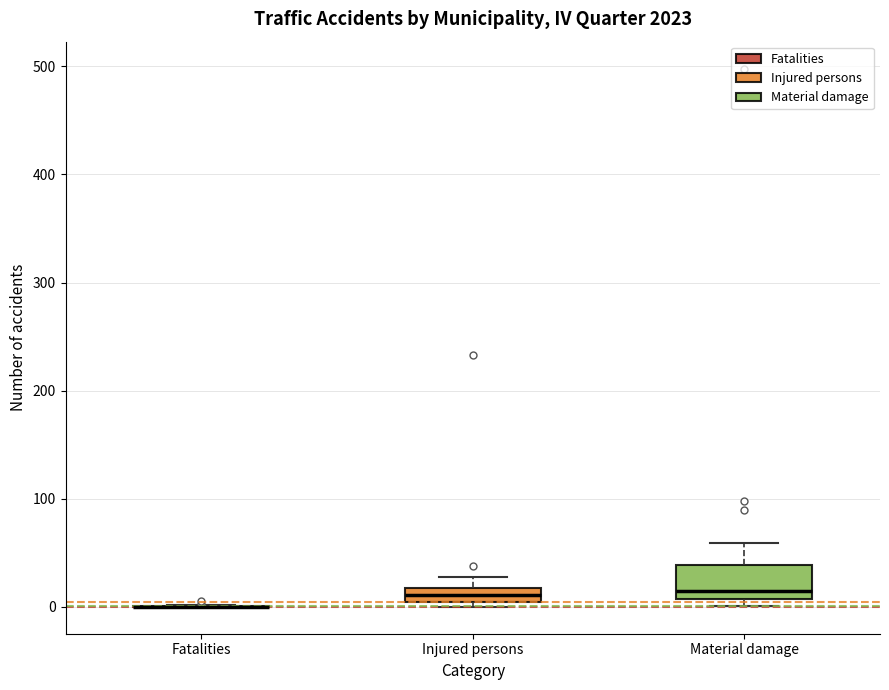

Which box is the tallest, from its lower edge to its upper edge?

Material damage